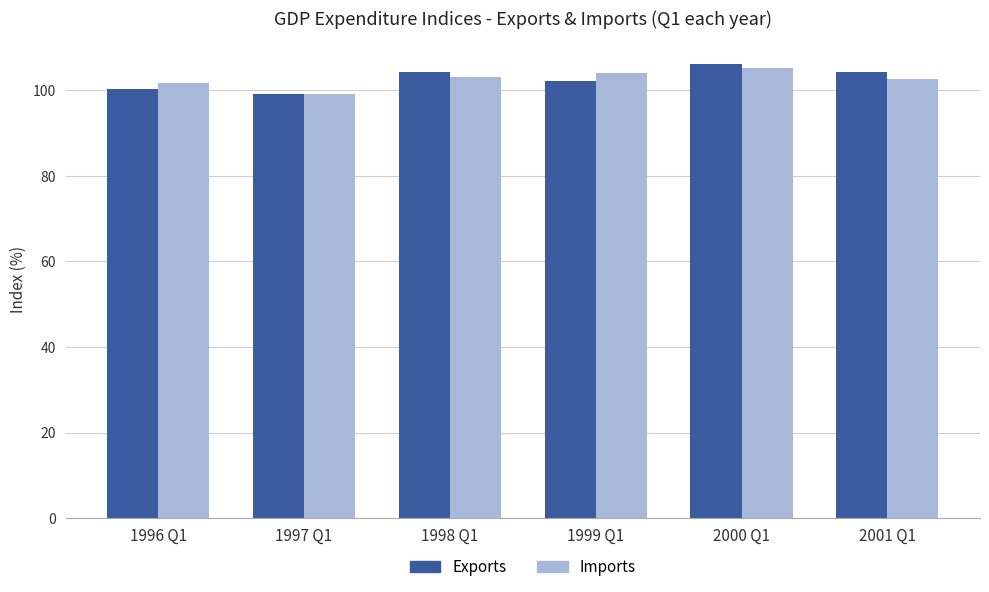

The value of Exports at 1998 Q1 is 104.2. True or false?

True